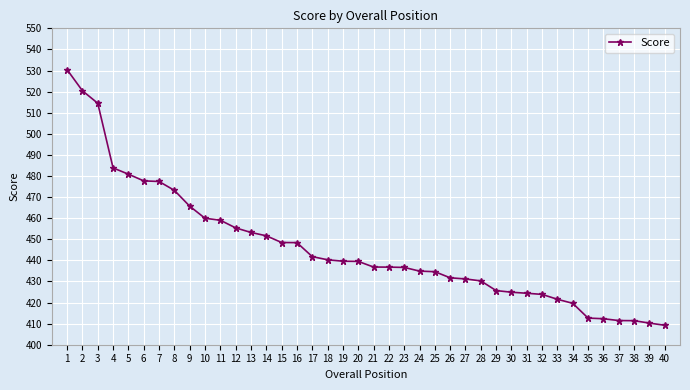

Does the chart have visible grid lines?

Yes